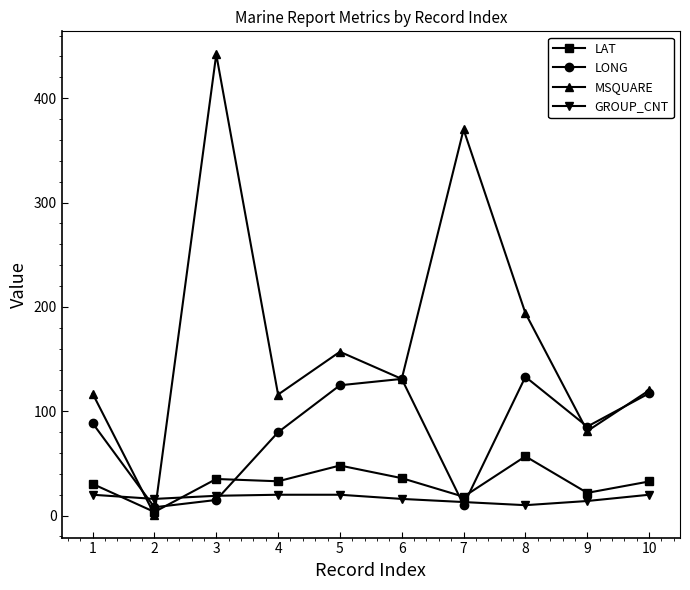

True or false: MSQUARE has more than 2 interior local peaks.

True